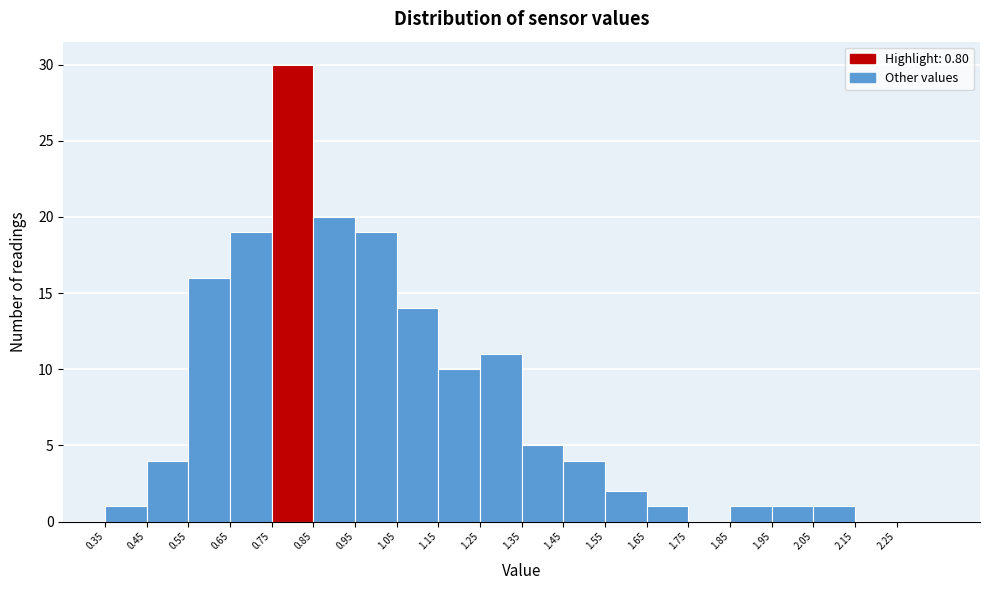

Reading left to right, transcribe this chart: for each bar, give the range it covers on the x-axis and its height. The values are not printed on the chart, so give them approximately, as read against the axis.

0.35 to 0.45: 1
0.45 to 0.55: 4
0.55 to 0.65: 16
0.65 to 0.75: 19
0.75 to 0.85: 30
0.85 to 0.95: 20
0.95 to 1.05: 19
1.05 to 1.15: 14
1.15 to 1.25: 10
1.25 to 1.35: 11
1.35 to 1.45: 5
1.45 to 1.55: 4
1.55 to 1.65: 2
1.65 to 1.75: 1
1.75 to 1.85: 0
1.85 to 1.95: 1
1.95 to 2.05: 1
2.05 to 2.15: 1
2.15 to 2.25: 0
2.25 to 2.35: 0